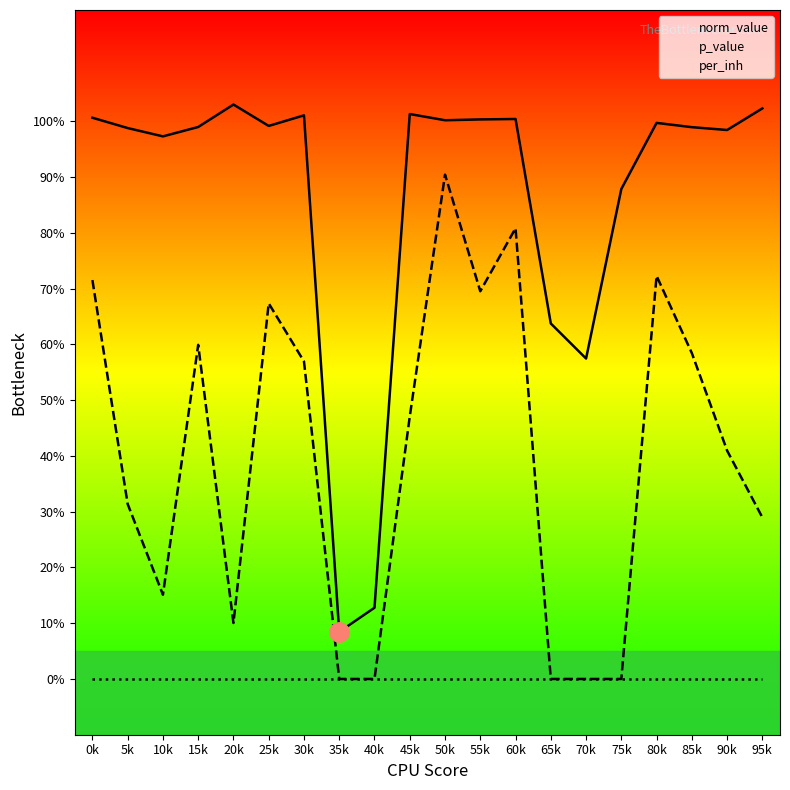

The value of norm_value at 80k is 1.0. True or false?

True